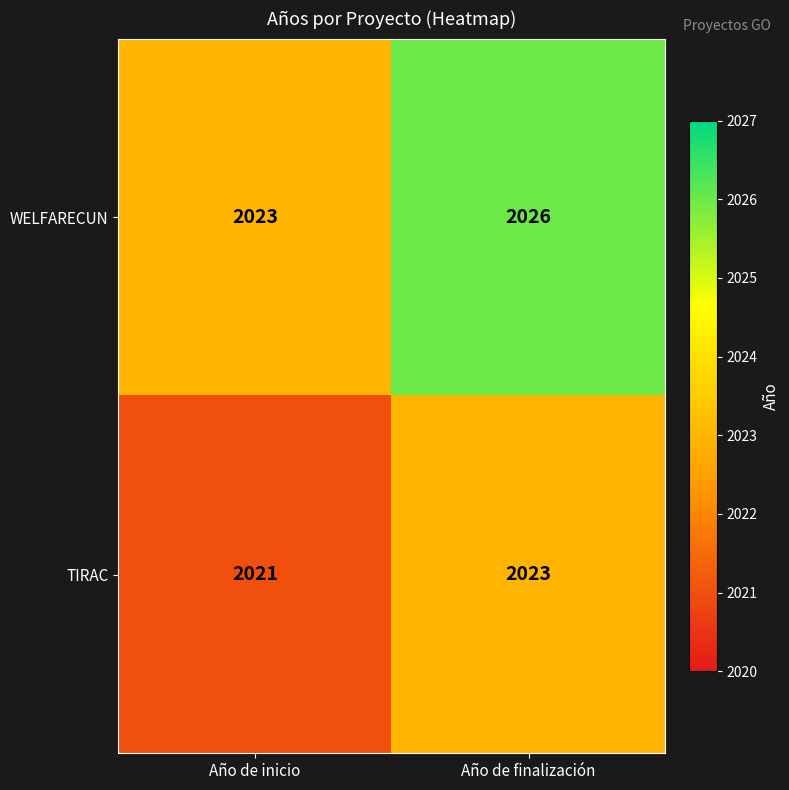

At which label is TIRAC closest to 2022?

Año de inicio